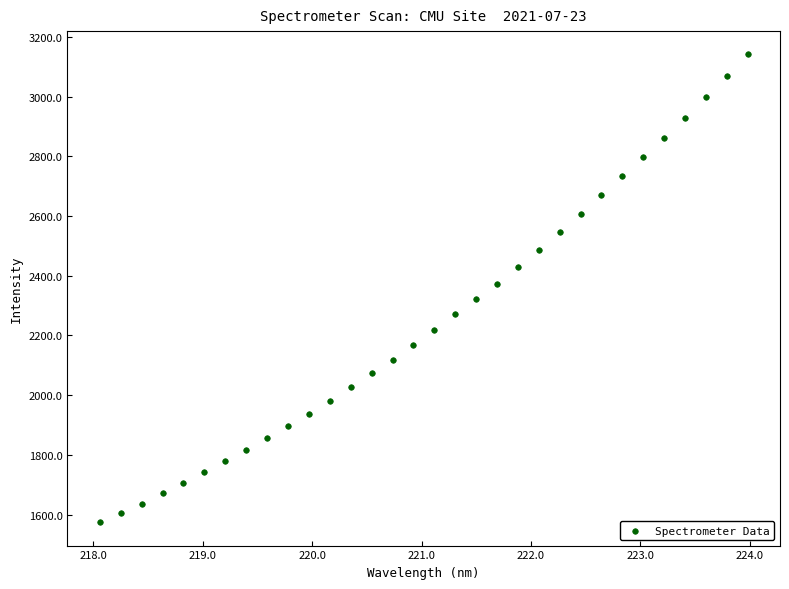

What is the range of X values (max minus min)?

5.9